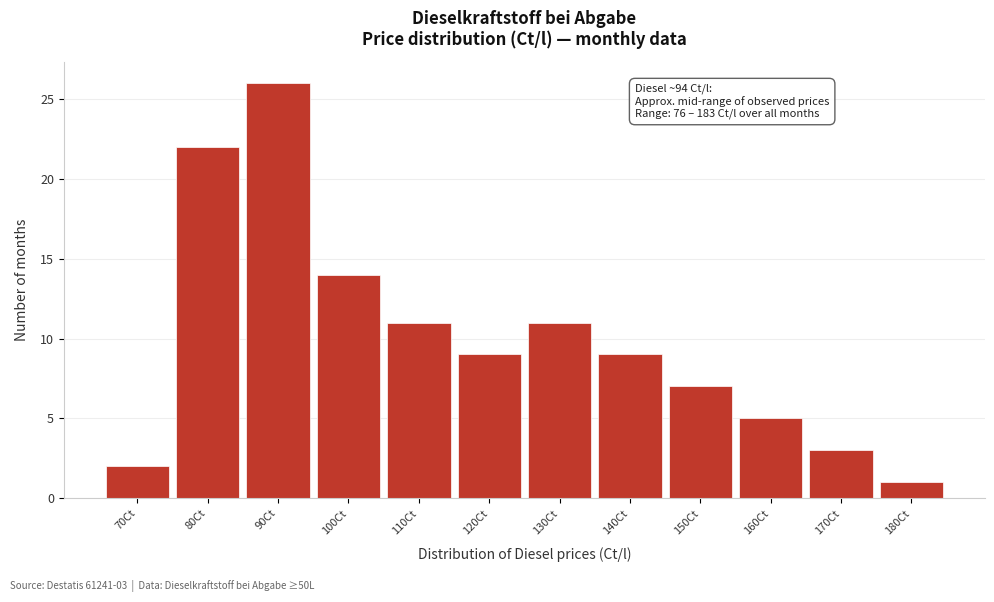

Reading left to right, list all the values displayed in this chart.

2	22	26	14	11	9	11	9	7	5	3	1